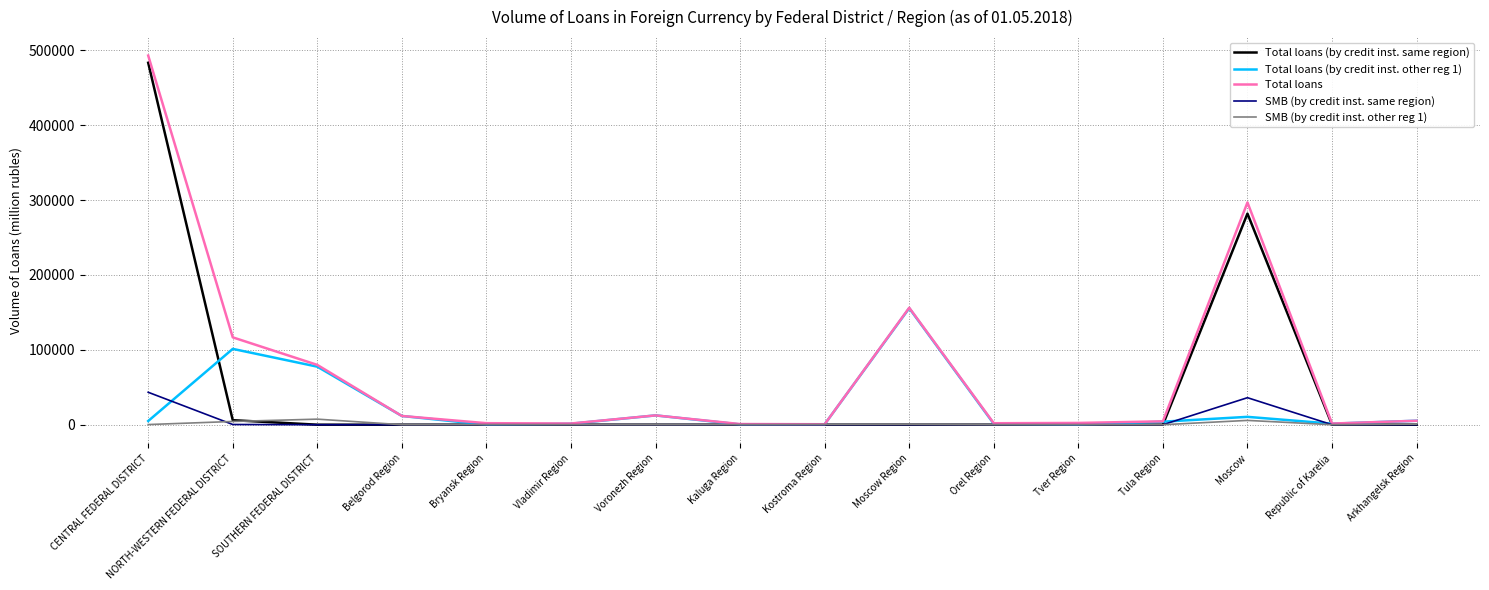

Read the Total loans value at Belgorod Region.

11671